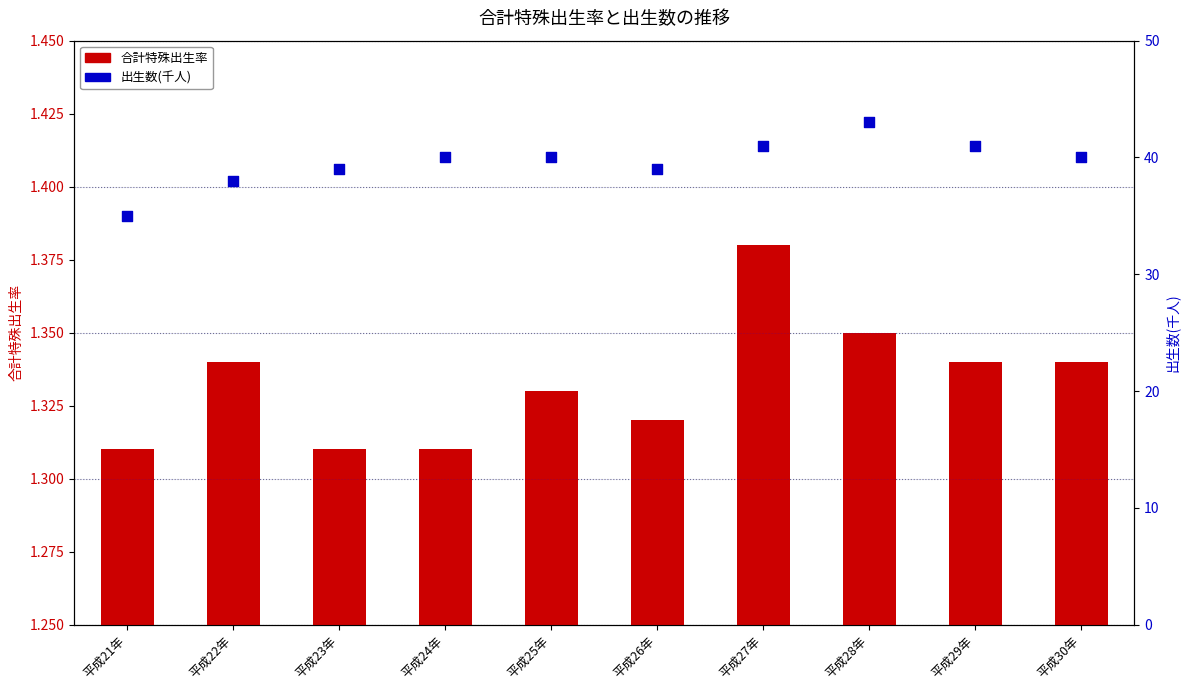

What is the total value across all series at 平成28年?

44.4